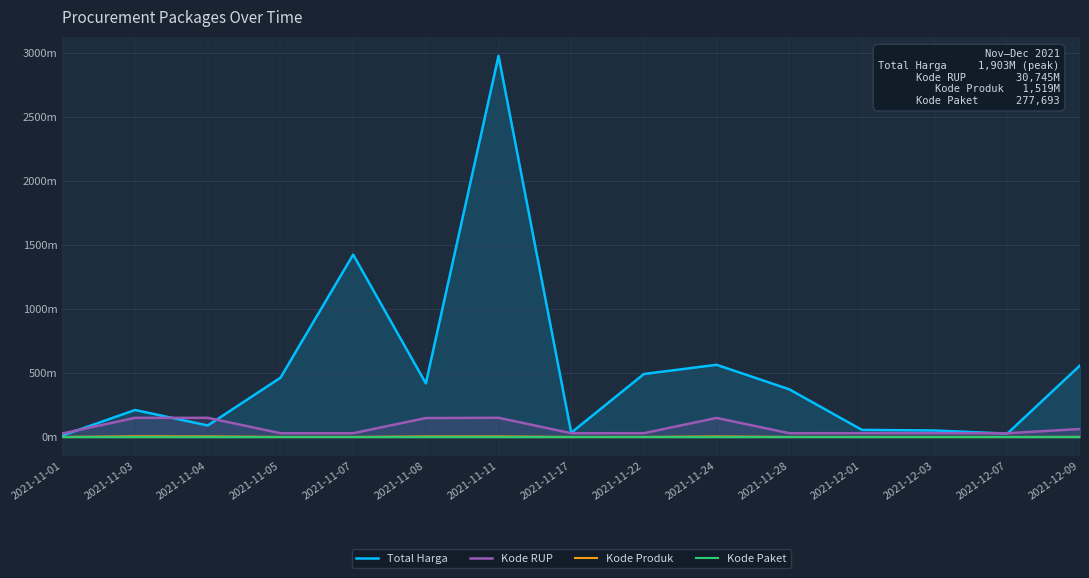

Is the value of Kode Produk at 2021-12-03 greater than the value of Total Harga at 2021-11-28?

No